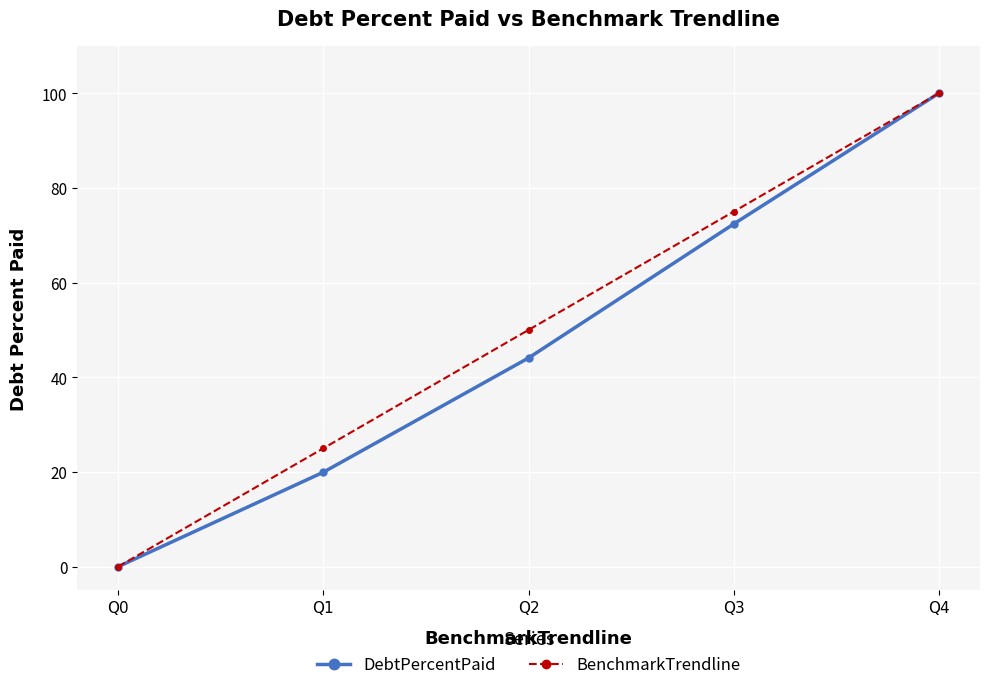

How many lines are shown in the chart?

2